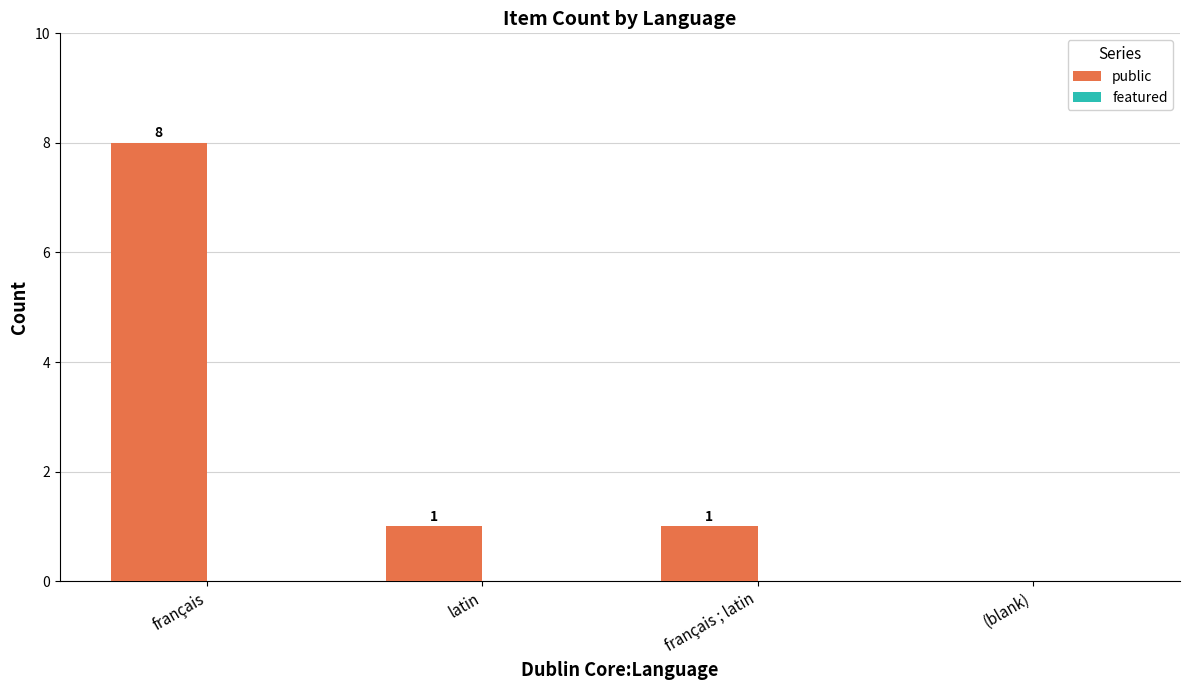

What is the ratio of the value at français ; latin to the value at latin?

1.0